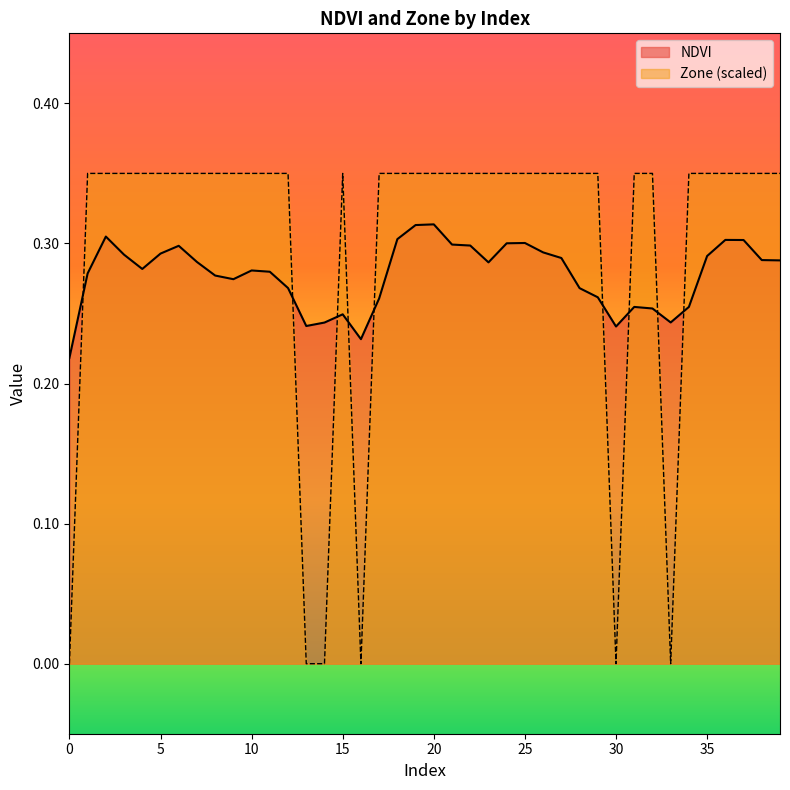

True or false: Zone has more than 2 points higher than both neighbors.

False